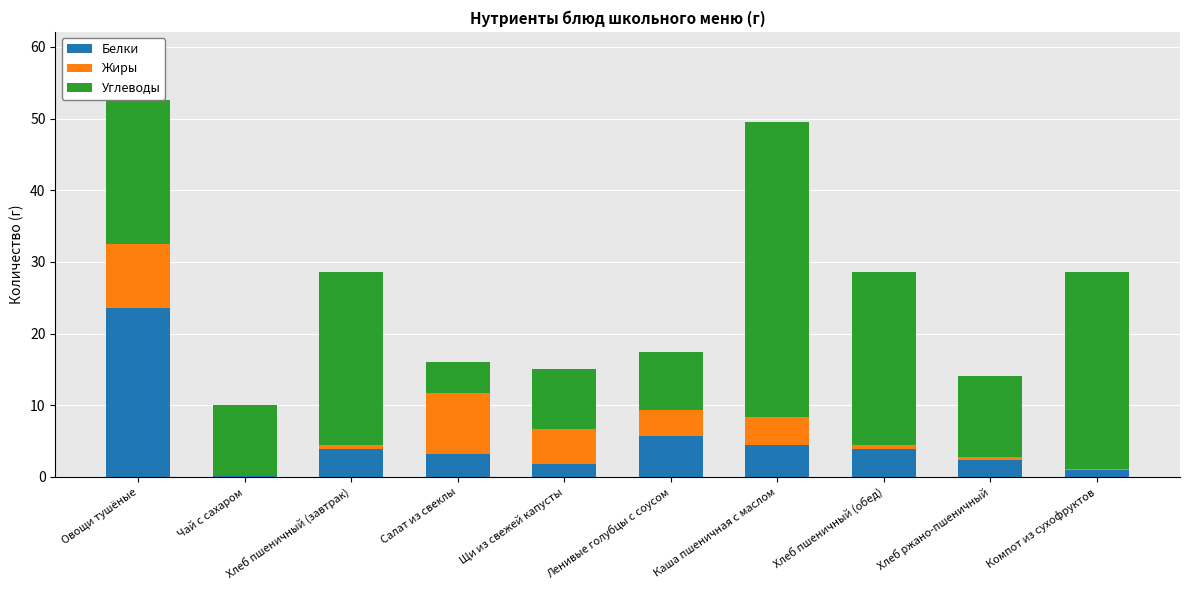

What is the total value across all series at Салат из свеклы?

16.1